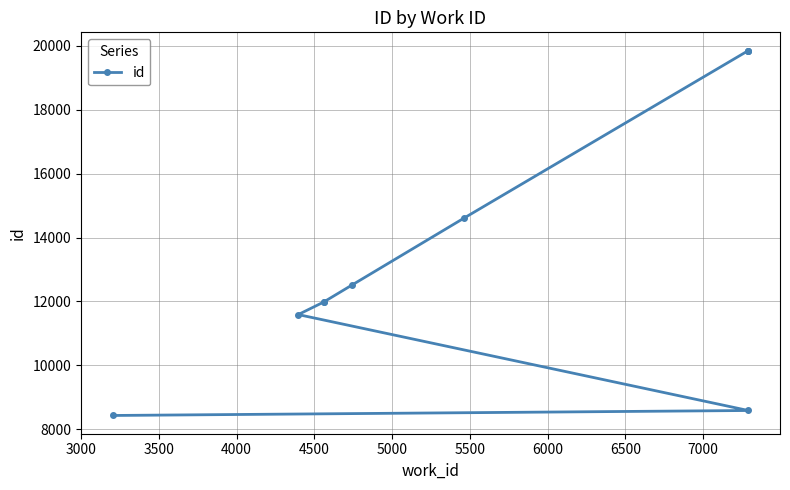

What is the change in value from 3000 to 6000?

+11270